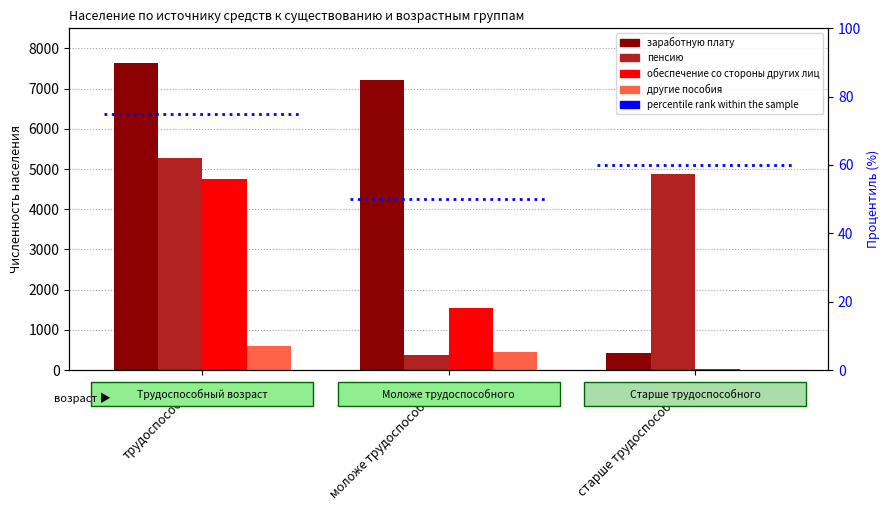

Reading left to right, what are all the values shown in this chart?

заработную плату: трудоспособном=7641	моложе трудоспособного=7211	старше трудоспособного=429
пенсию: трудоспособном=5262	моложе трудоспособного=360	старше трудоспособного=4871
обеспечение со стороны других лиц: трудоспособном=4746	моложе трудоспособного=1533	старше трудоспособного=31
другие пособия: трудоспособном=603	моложе трудоспособного=442	старше трудоспособного=4